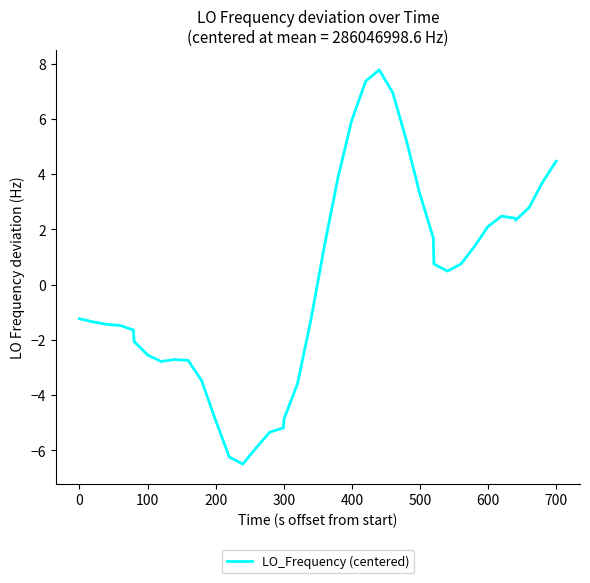

What is the difference between the maximum and minimum values?

14.3